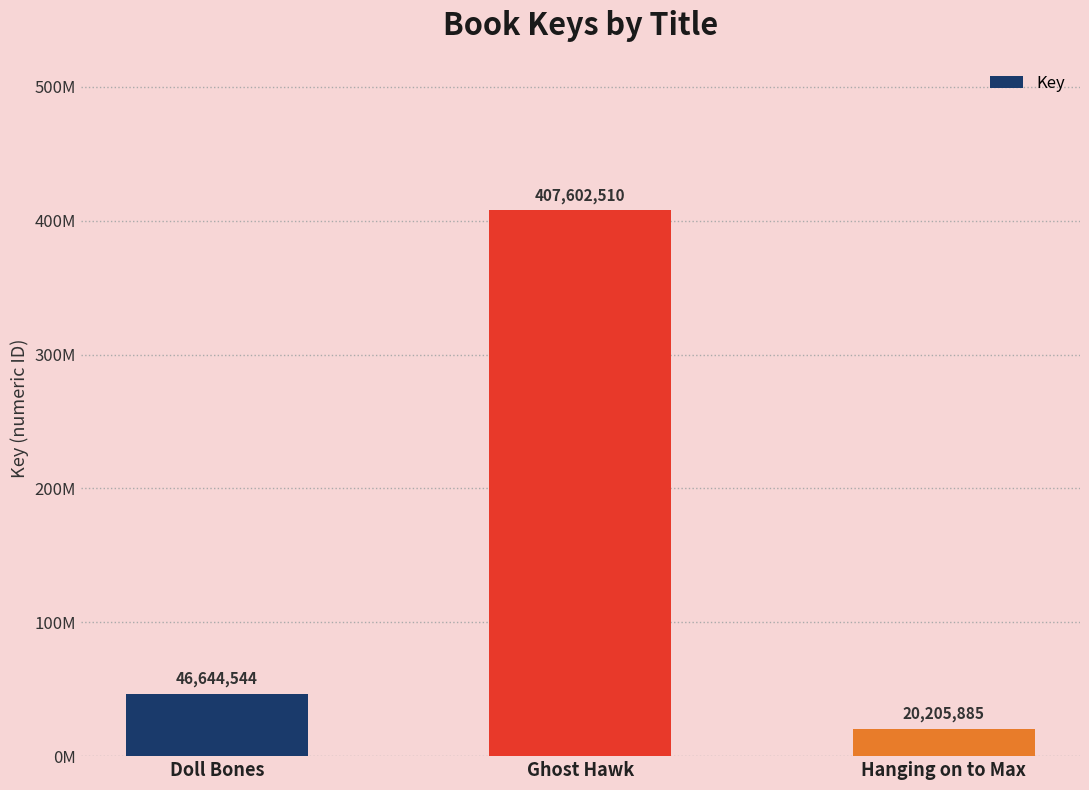

Where is the data nearest to the value 213904197?

Doll Bones